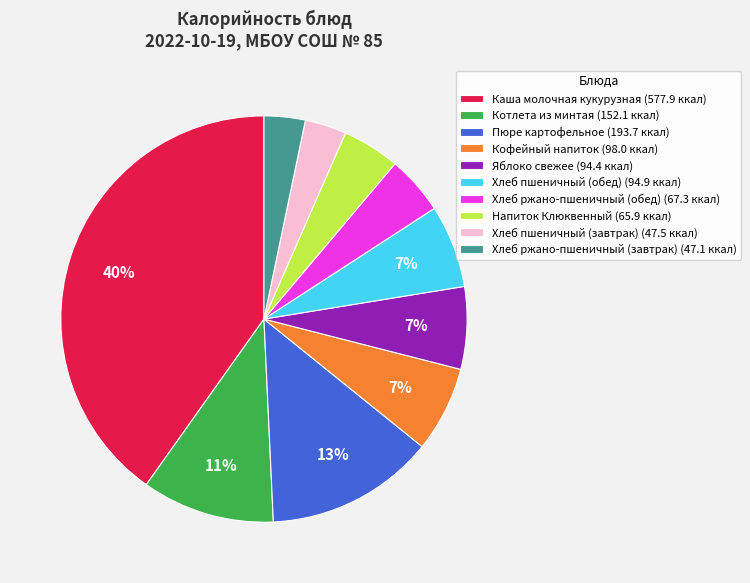

How many slices are in this pie chart?

10